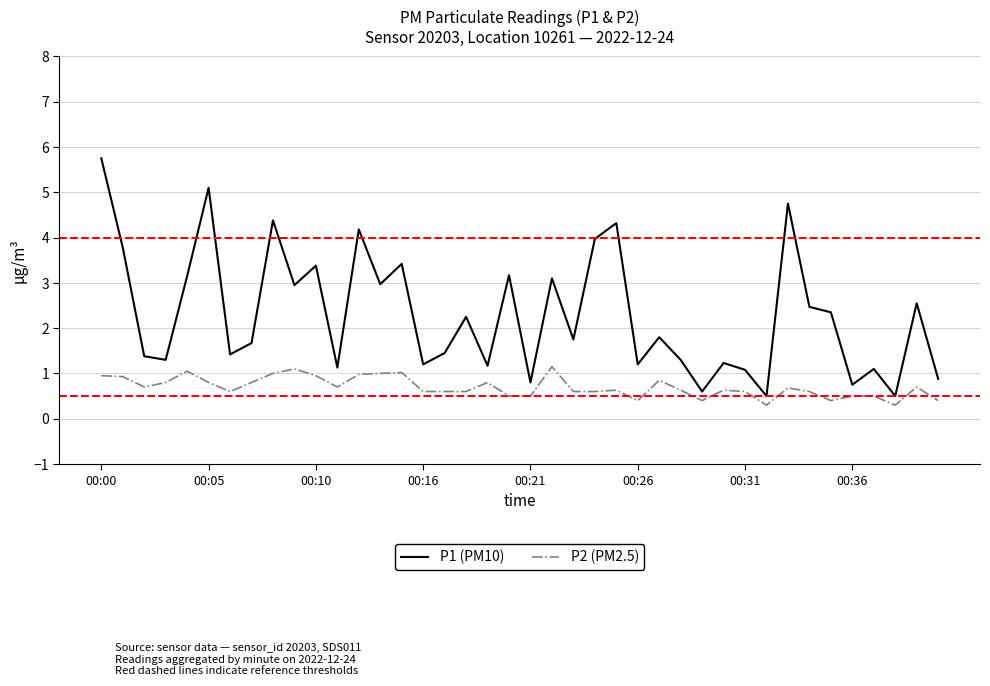

Which series has the largest total across all categories?

P1 (PM10)